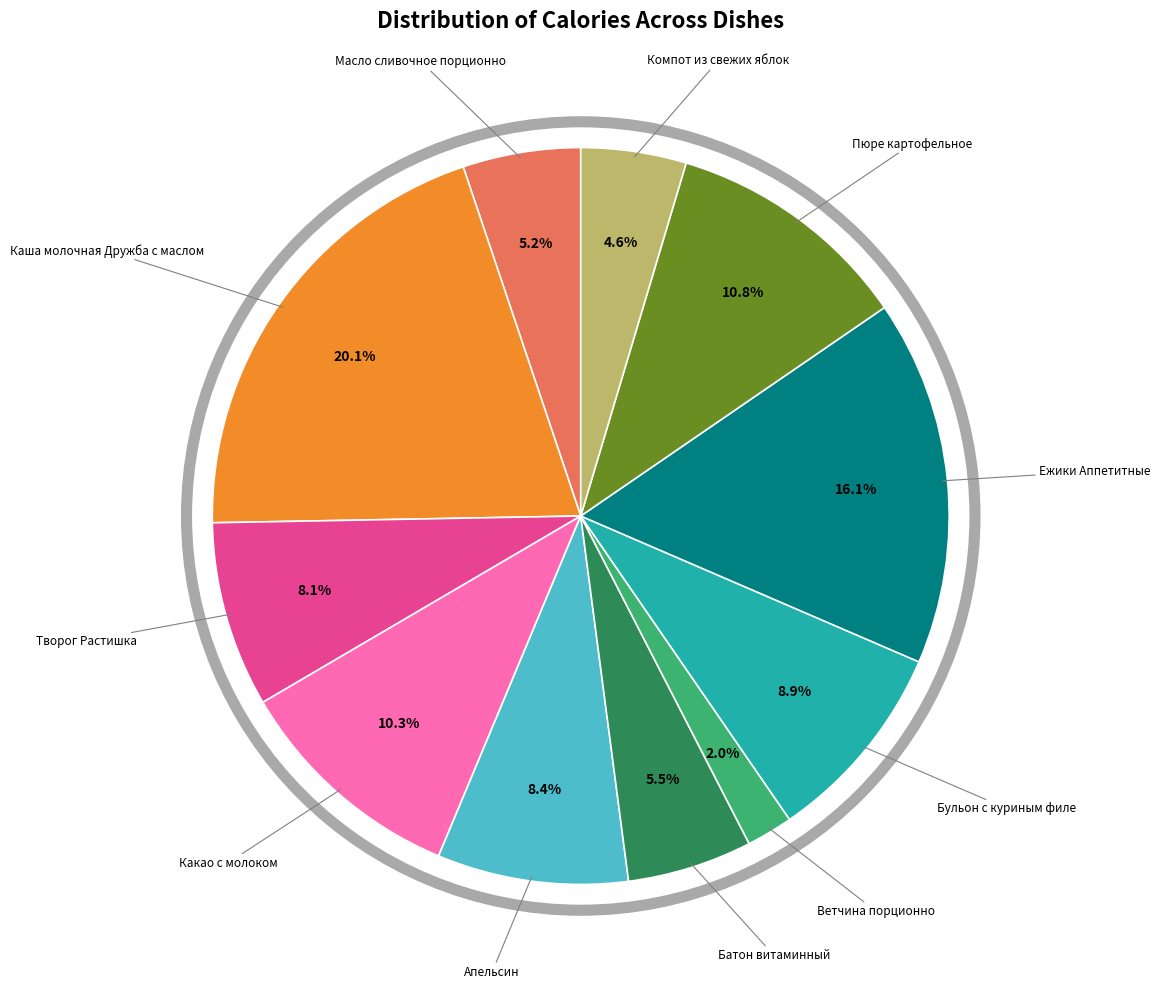

Is there any slice that represents more than half of the pie?

No